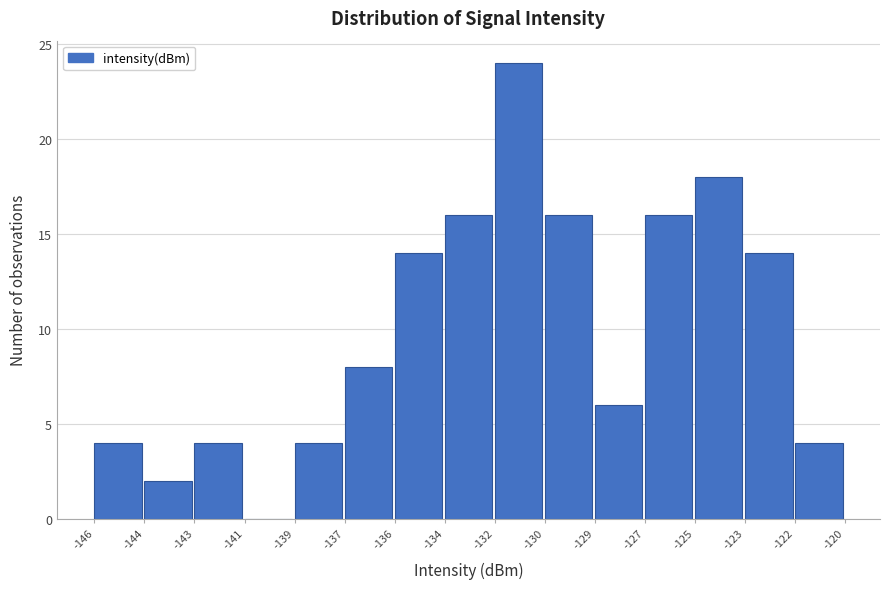

Reading left to right, what are all the values shown in this chart?

-146=4	-144=2	-143=4	-141=0	-139=4	-137=8	-136=14	-134=16	-132=24	-130=16	-129=6	-127=16	-125=18	-123=14	-122=4